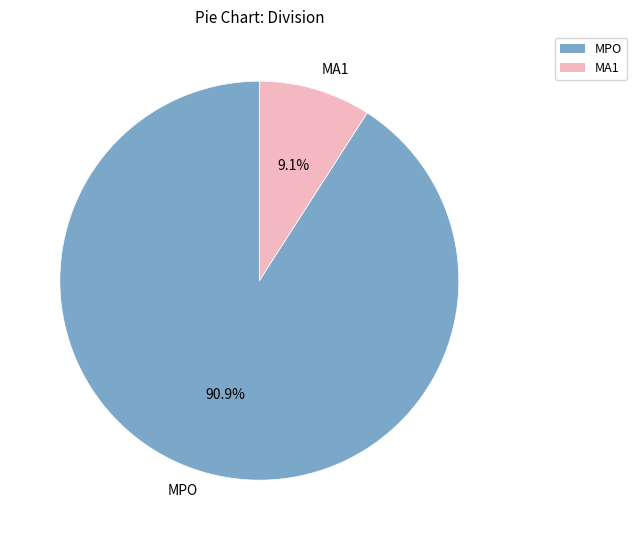

How many slices are in this pie chart?

2